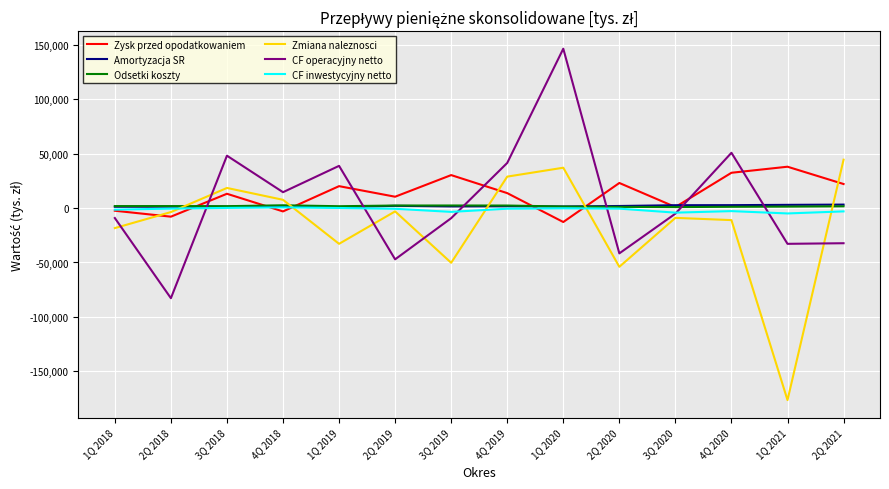

Between 2Q 2018 and 1Q 2019, which series saw the biggest shift?

CF operacyjny netto